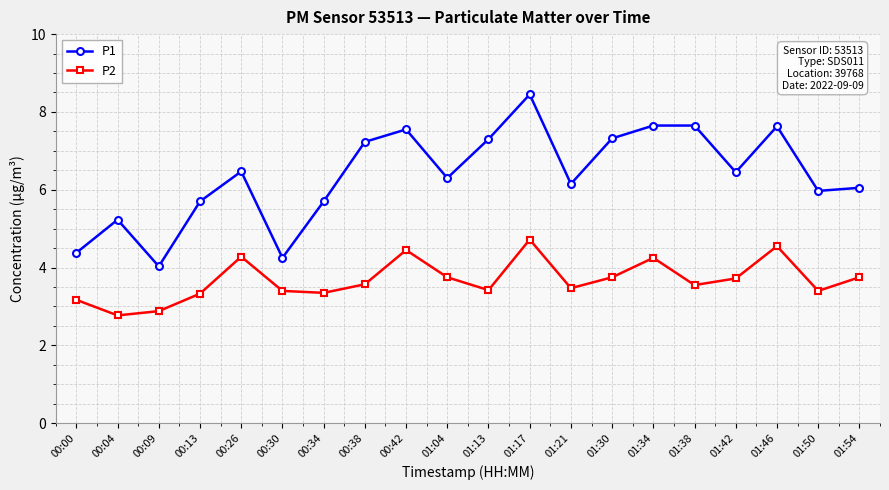

Read the P1 value at 01:50.

6.0